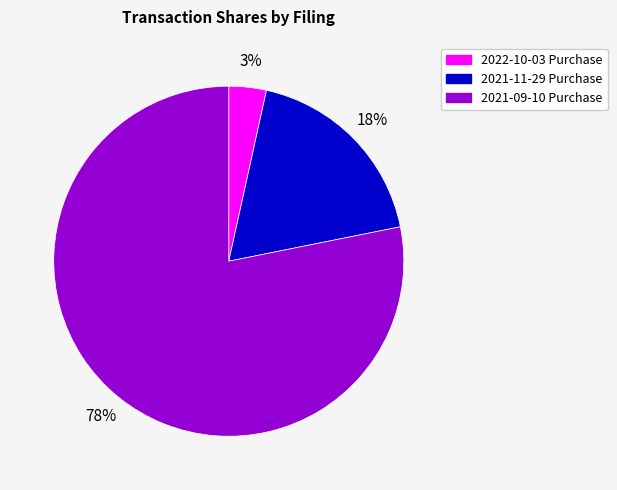

To the nearest percent, what is the average slice percentage?

33%